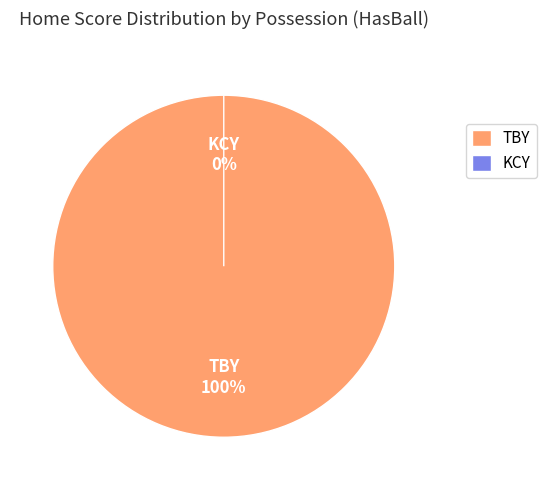

What is the total percentage of TBY and KCY?

100.0%